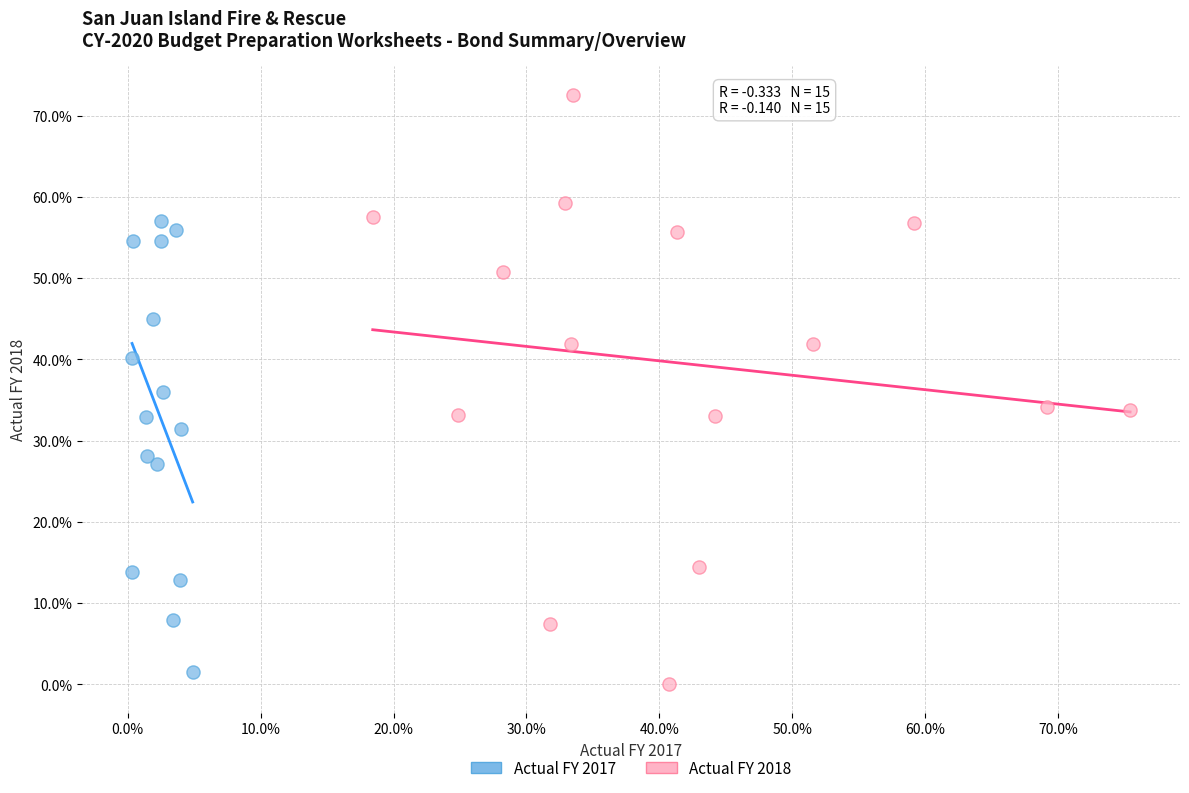

What are all the series names shown in the legend?

Actual FY 2017, Actual FY 2018